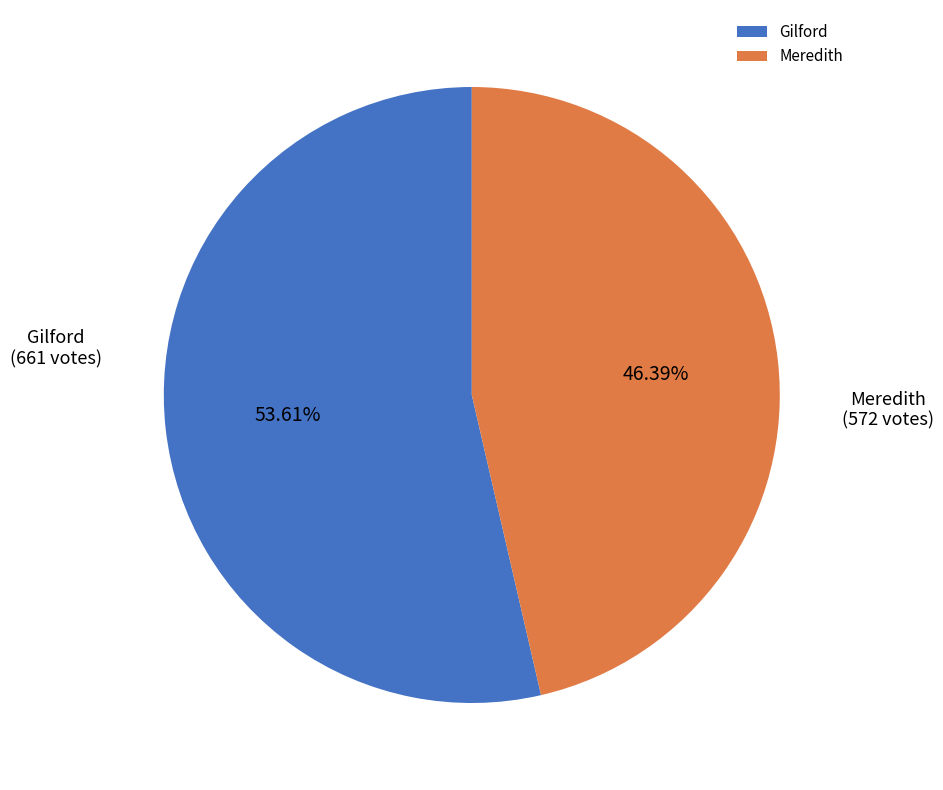

How much of the chart is everything except Meredith?

53.6%